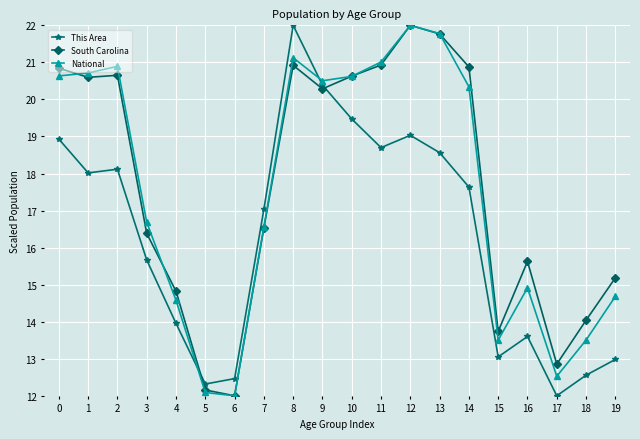

What is the total value across all series at 15?

40.3